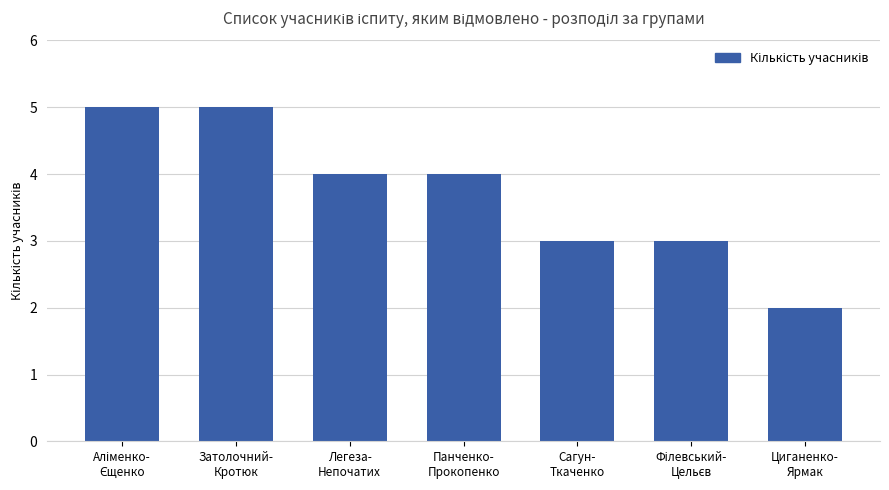

Is it true that the value at Панченко-
Прокопенко is 6?

False